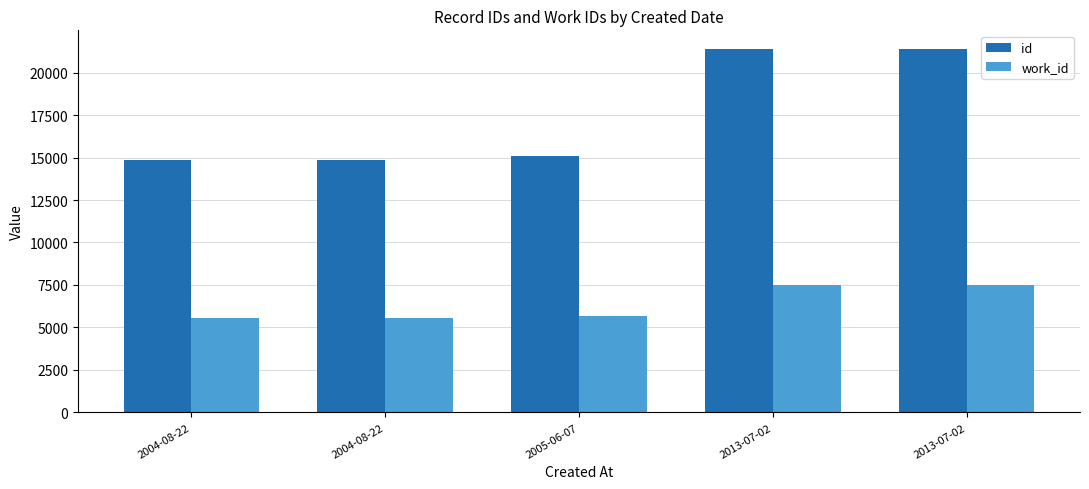

Are the bars grouped side by side (vs. stacked)?

Yes